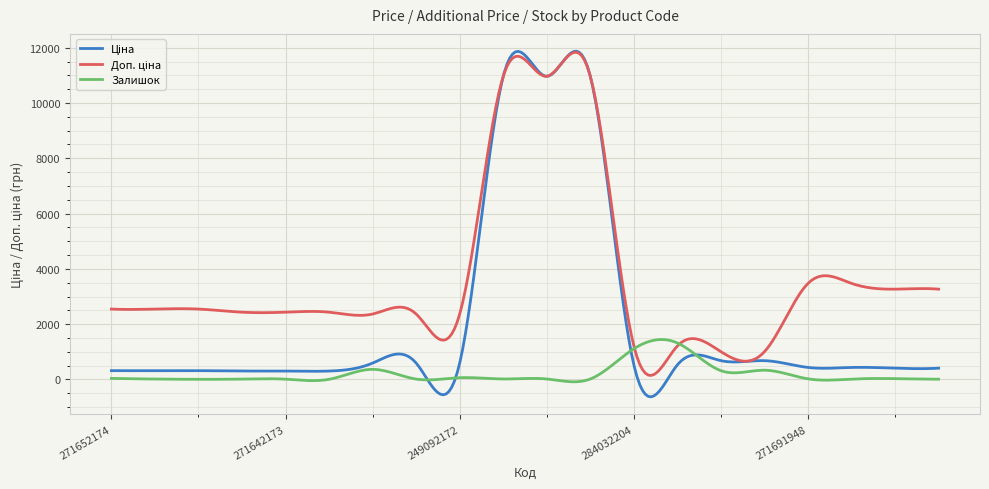

What is the greatest value displayed?

11874.0